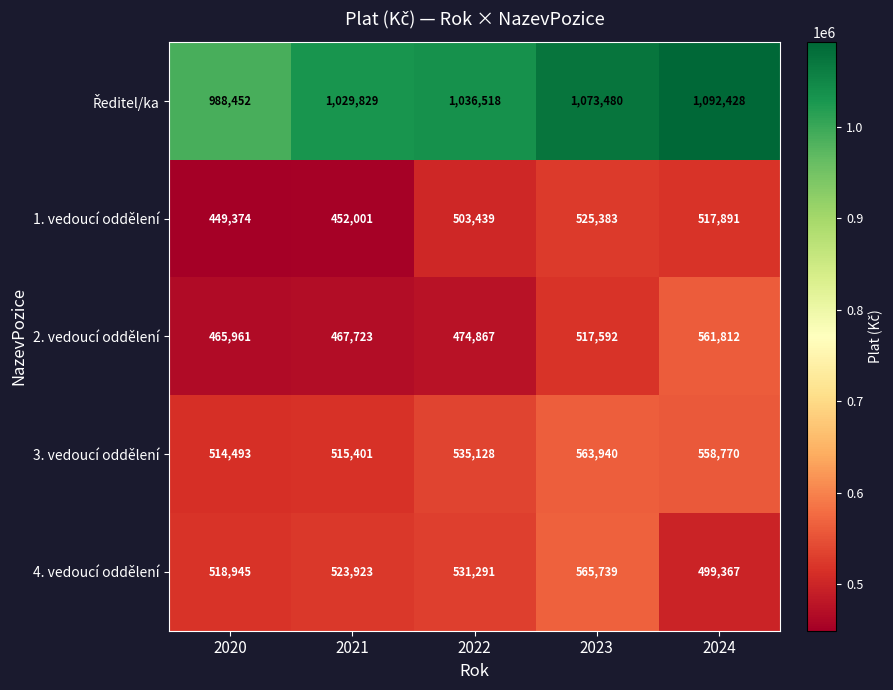

What value does the 4. vedoucí oddělení series have at 2024?

499367